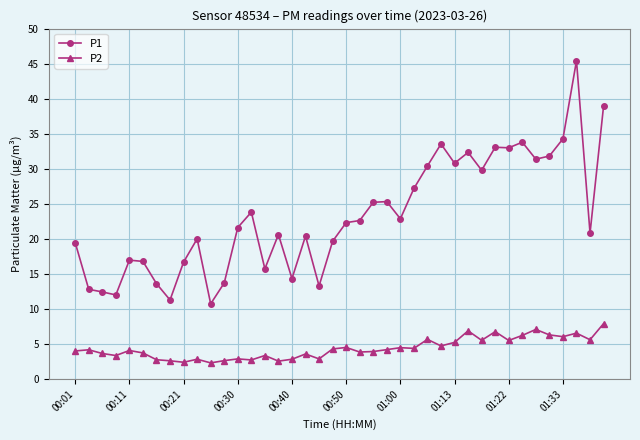

Which series has the largest range (max minus min)?

P1